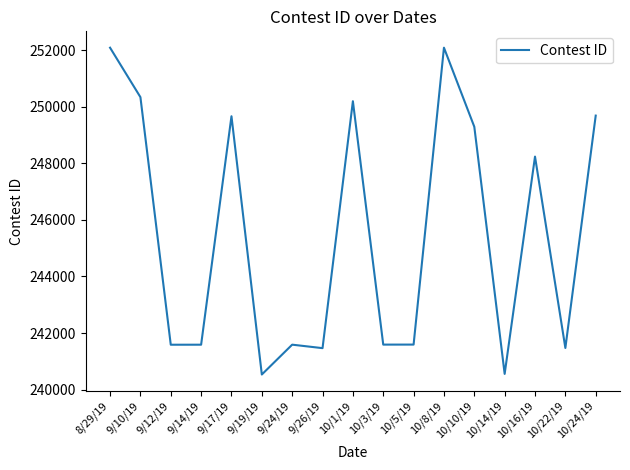

What is the change in value from 9/12/19 to 10/14/19?

-1032